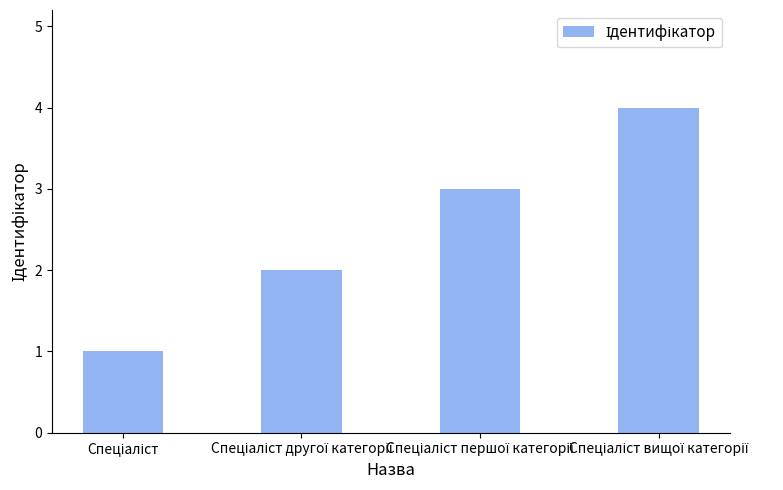

Does the chart contain stacked bars?

No